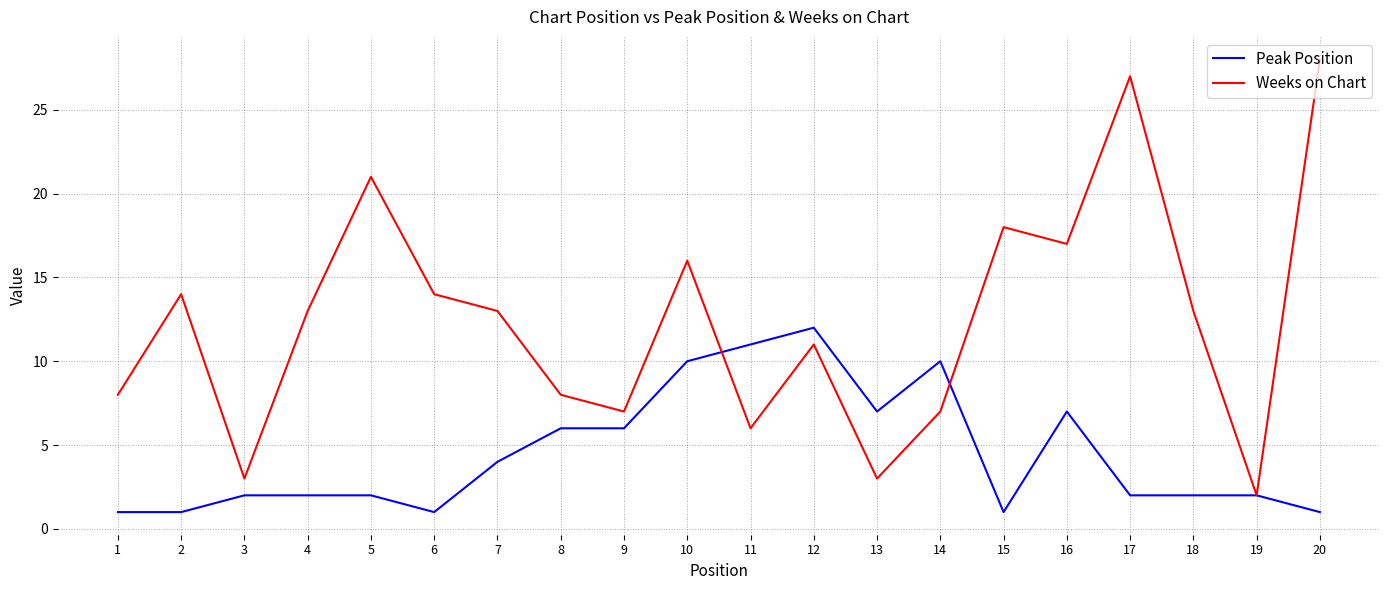

Which category has the lowest value in the Weeks on Chart series?

19